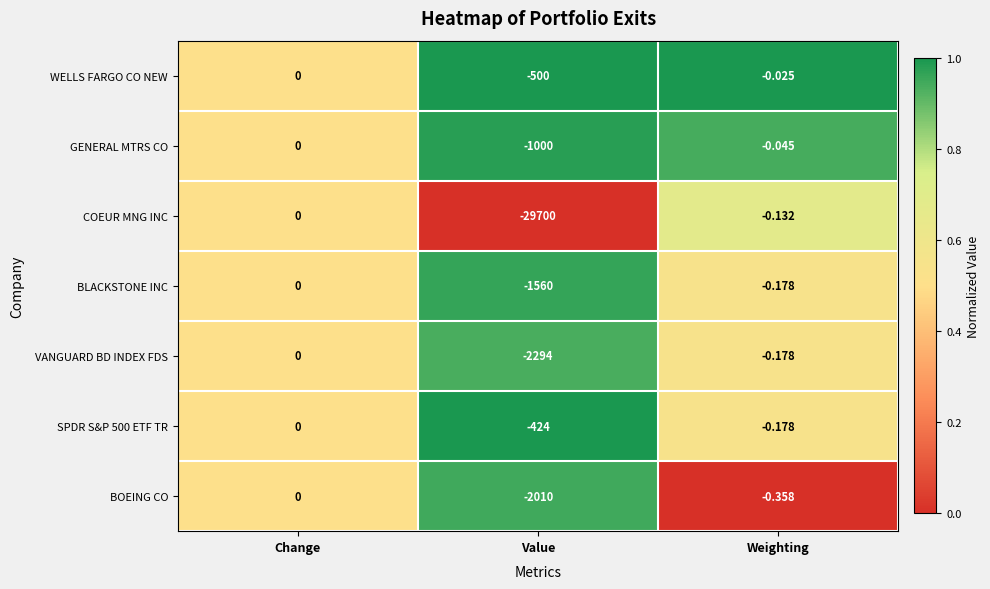

Which category has the highest value across all series?

Change